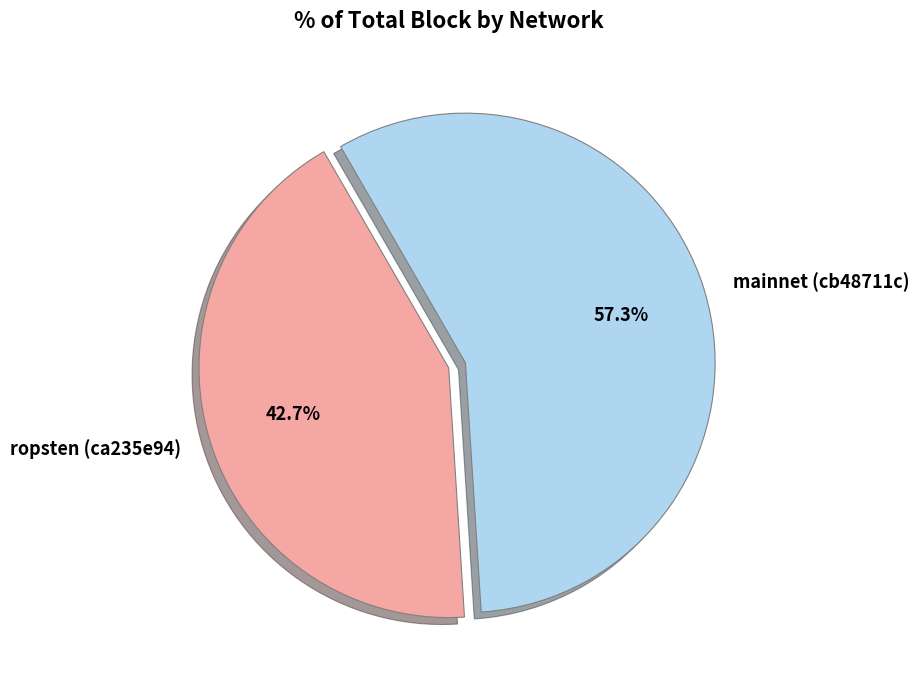

Combined, do ropsten (ca235e94) and mainnet (cb48711c) account for over 50%?

Yes